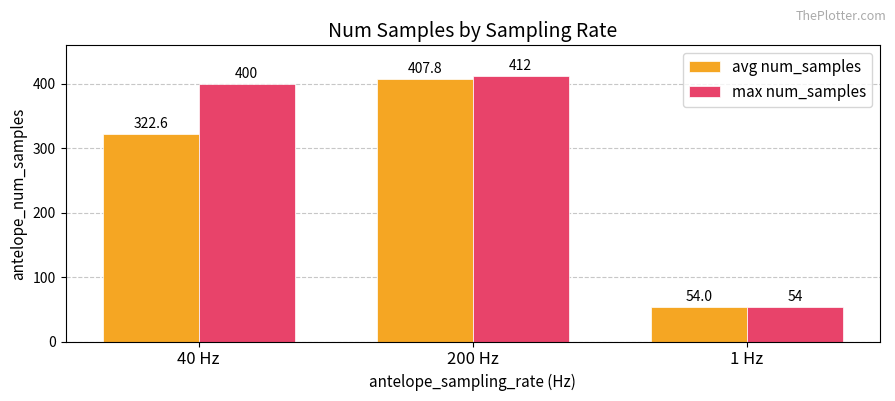

How many categories are shown in the chart?

3